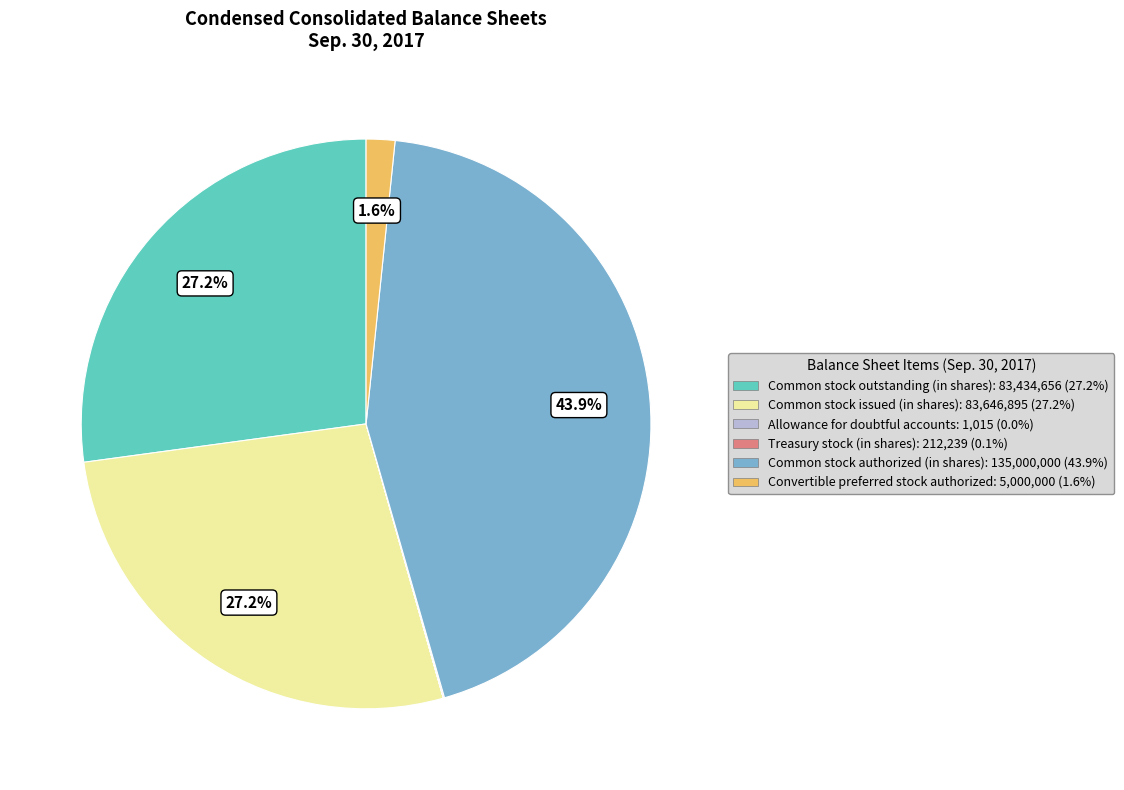

Between Common stock authorized (in shares): 135,000,000 (43.9%) and Convertible preferred stock authorized: 5,000,000 (1.6%), which is larger?

Common stock authorized (in shares): 135,000,000 (43.9%)